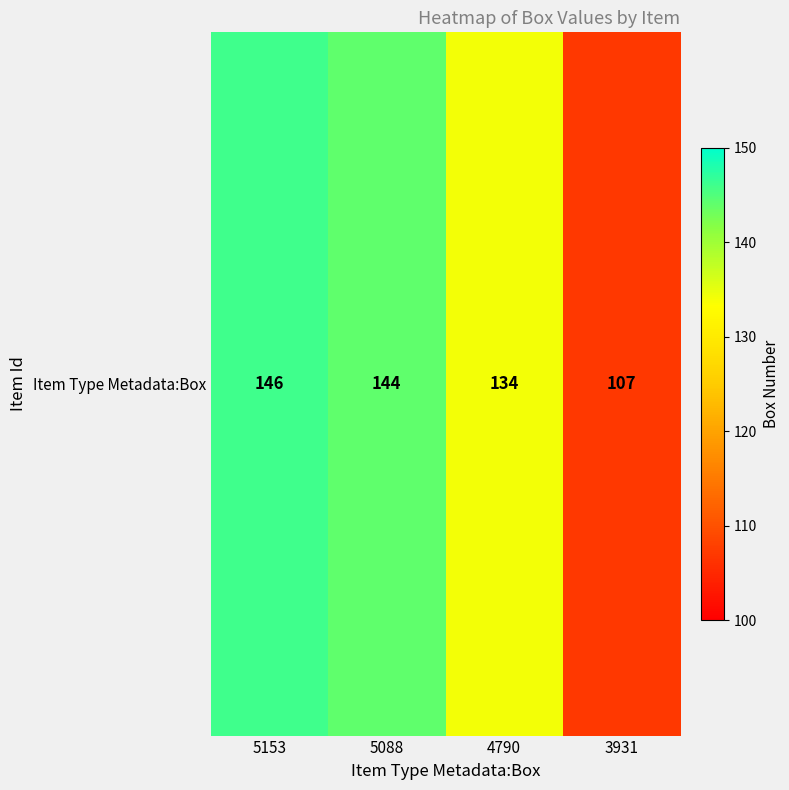

What is the average value?

133